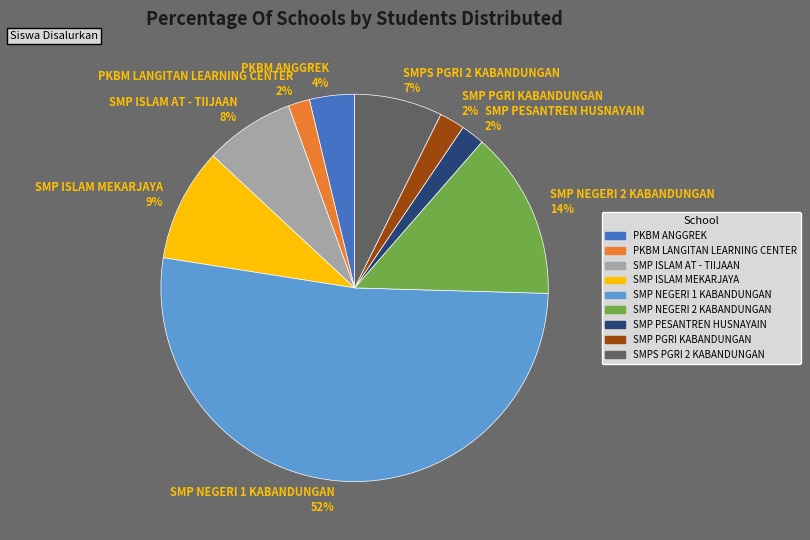

What percentage is the PKBM LANGITAN LEARNING CENTER slice, to the nearest percent?

2%